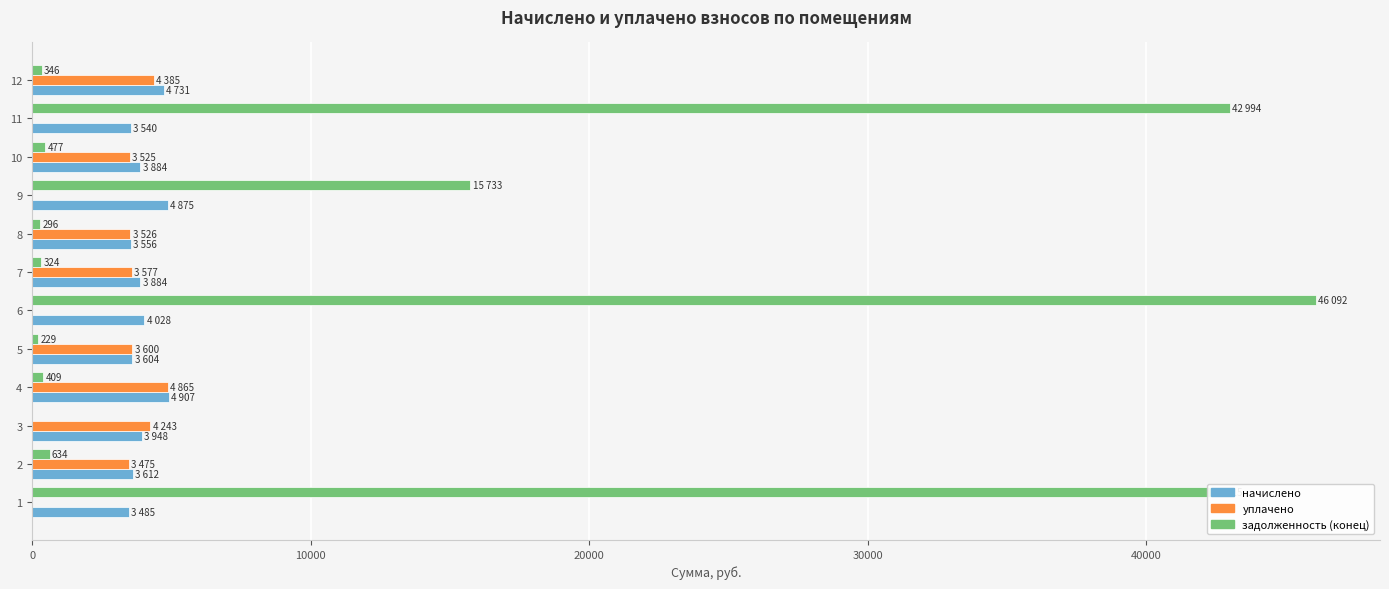

What is the maximum value for задолженность (конец)?

46091.6